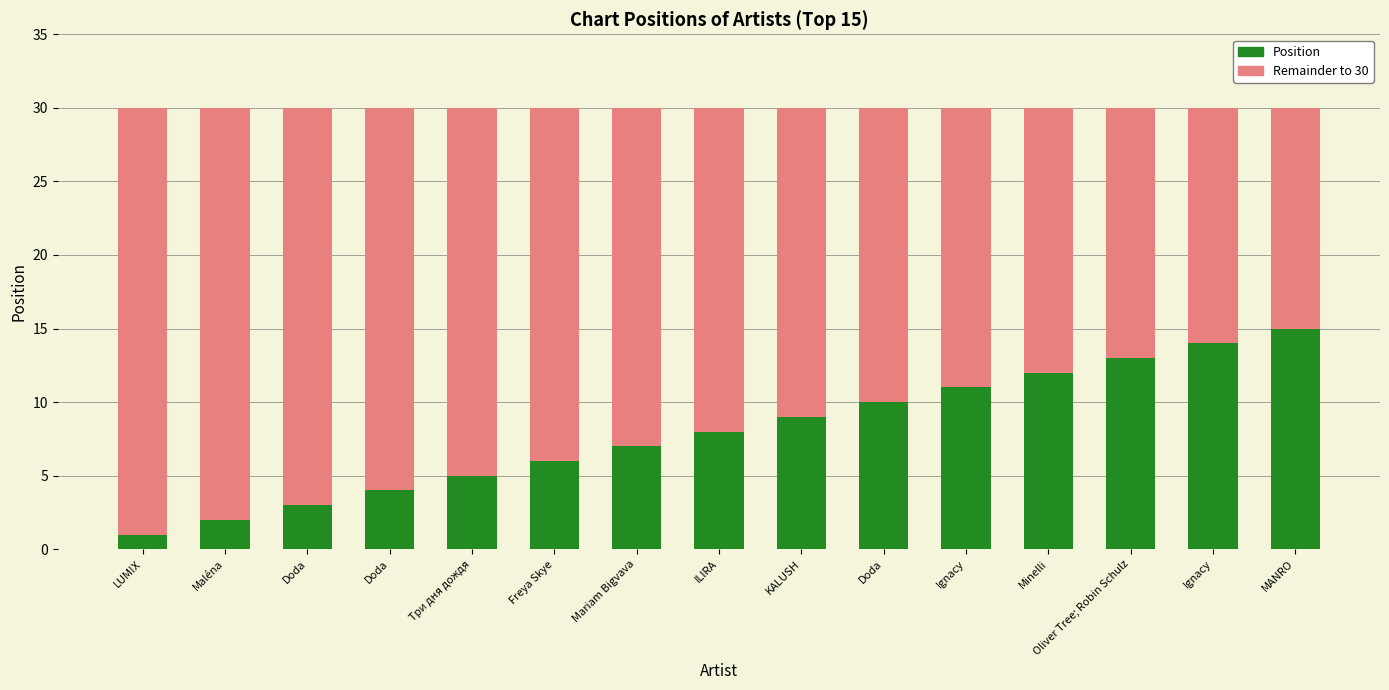

Is it true that Remainder to 30 equals 24 at Freya Skye?

True